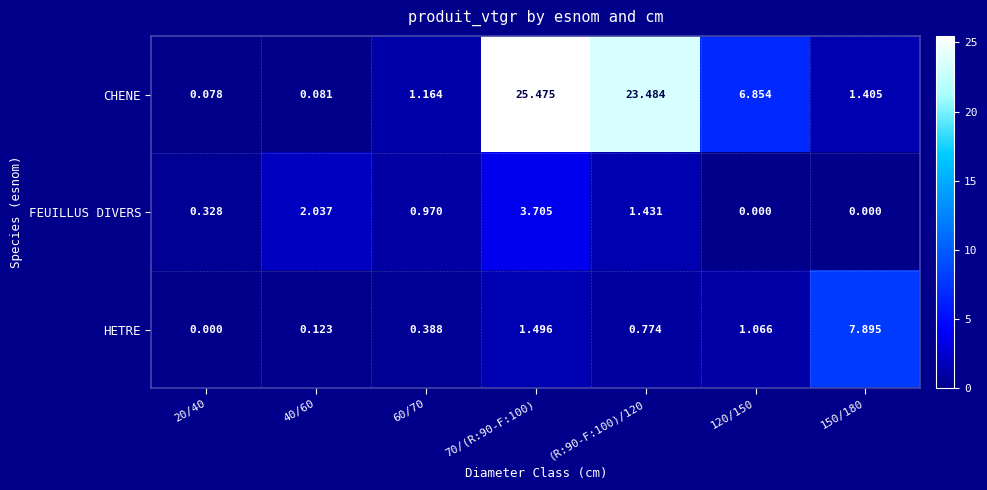

Which series has the largest total across all categories?

CHENE